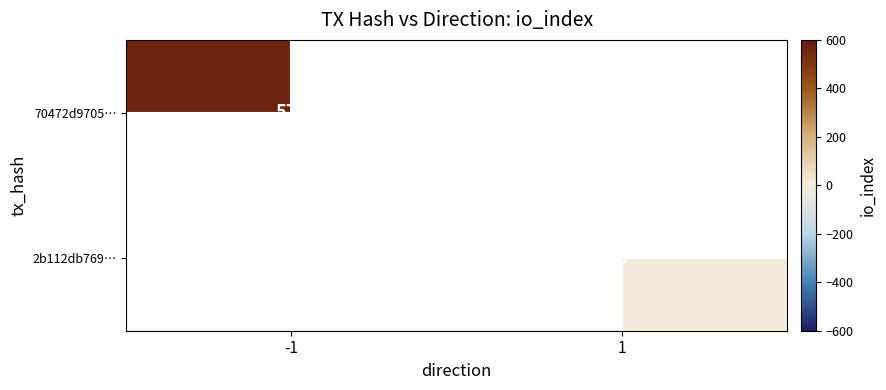

True or false: 2b112db769… has a value of 9 at 1.

False